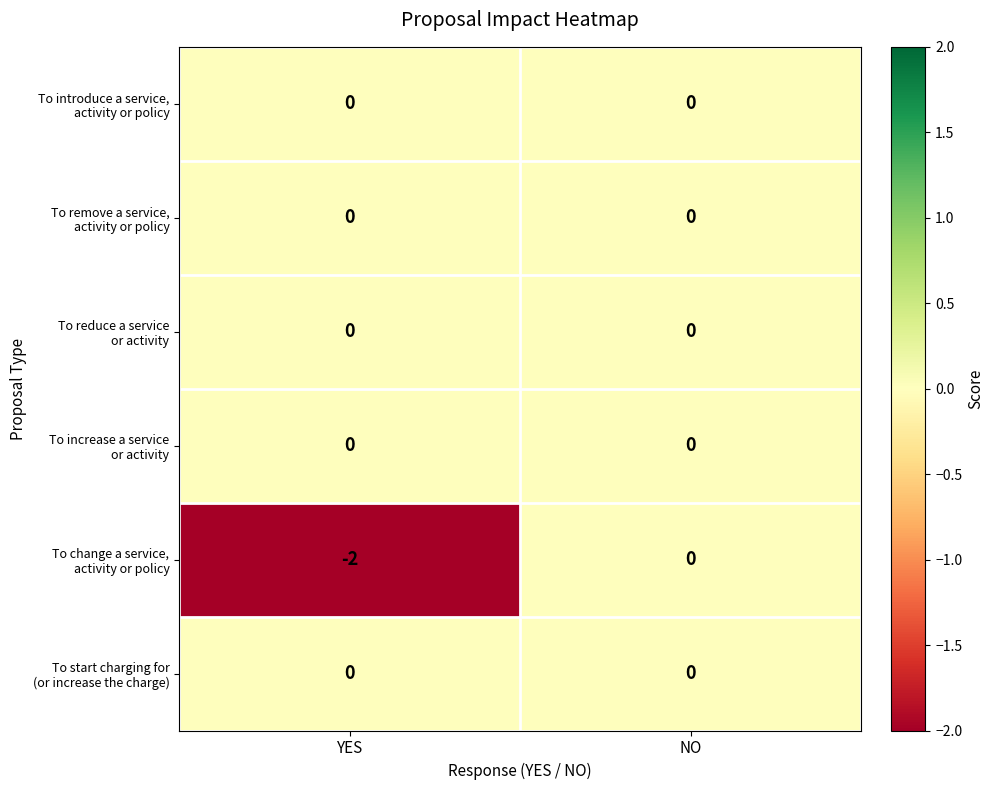

At which category does the chart reach its minimum across all series?

YES